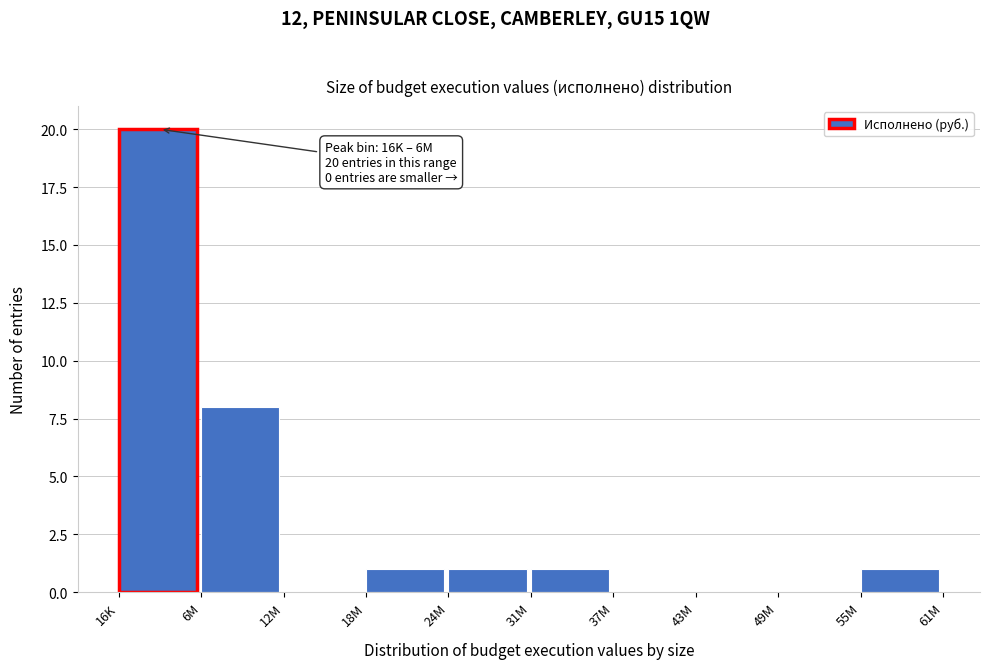

Reading left to right, list all the values displayed in this chart.

16K=20	6M=8	12M=0	18M=1	24M=1	31M=1	37M=0	43M=0	49M=0	55M=1